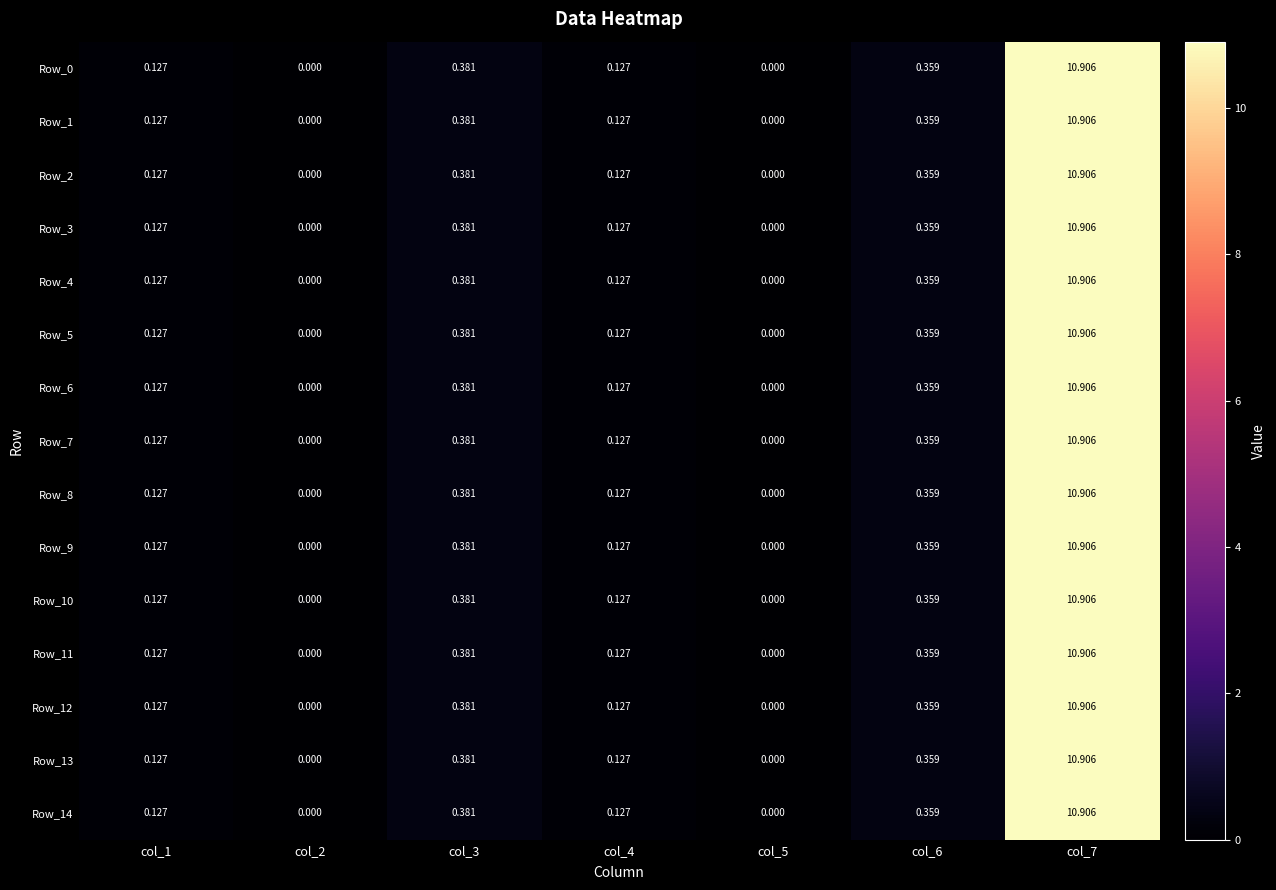

Count the number of categories in the chart.

7